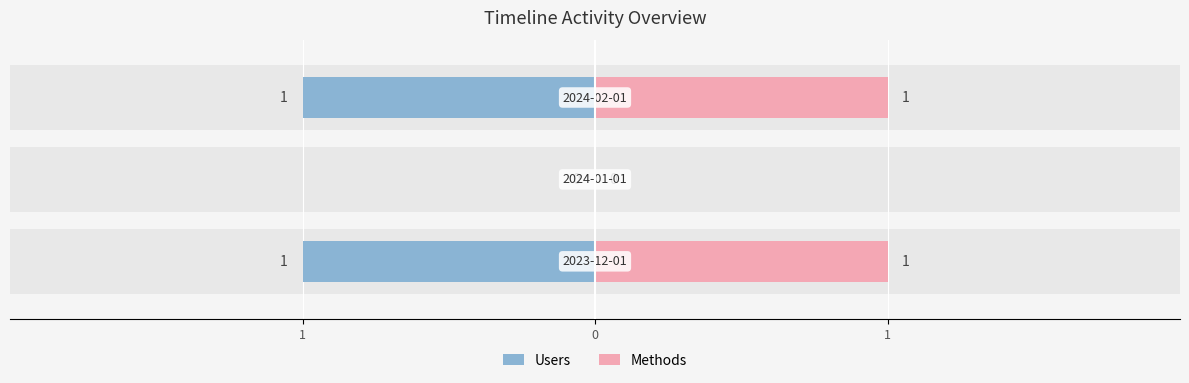

Reading right to left, list all the values displayed in this chart.

Users: 1=-1	0=0	1=-1
Methods: 1=1	0=0	1=1